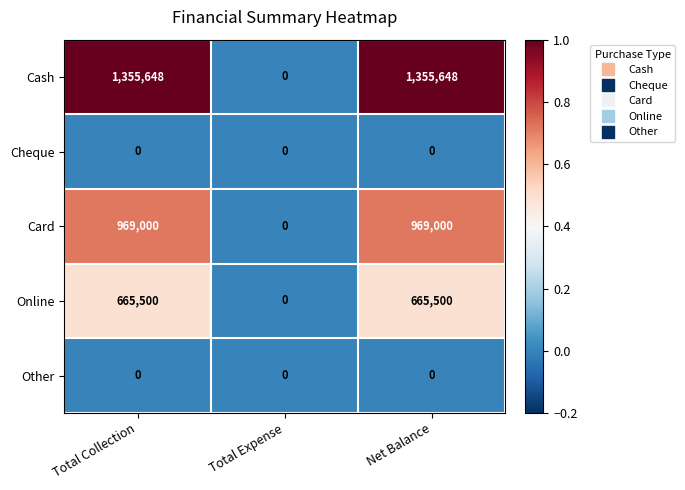

Is the value of Online at Total Collection greater than the value of Cash at Total Collection?

No